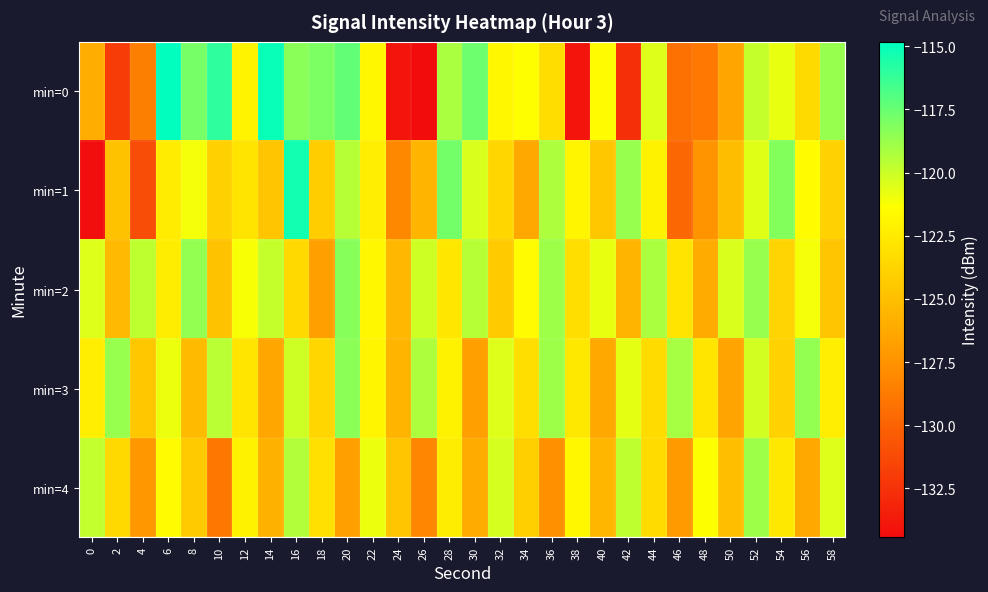

Between 42 and 52, which series saw the biggest shift?

min=0